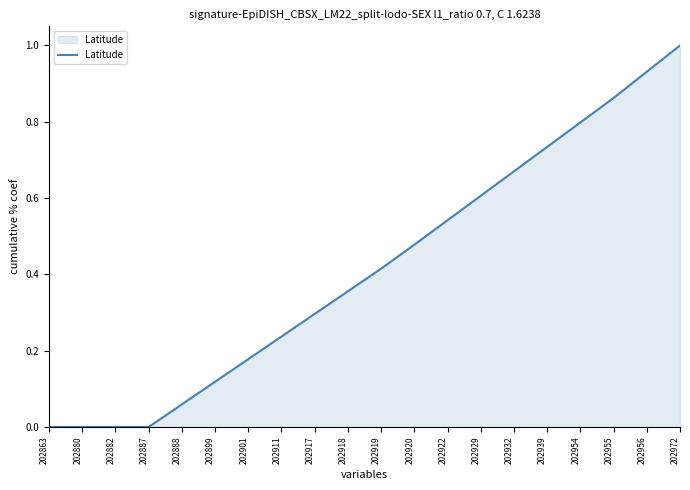

The value at 202922 is 0.8. True or false?

False